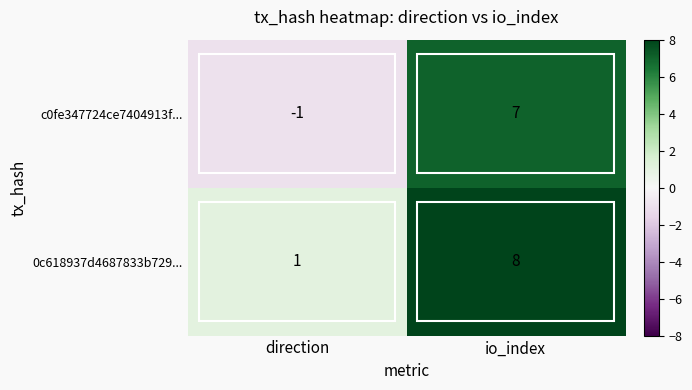

What is the sum of all c0fe347724ce7404913f... values?

6